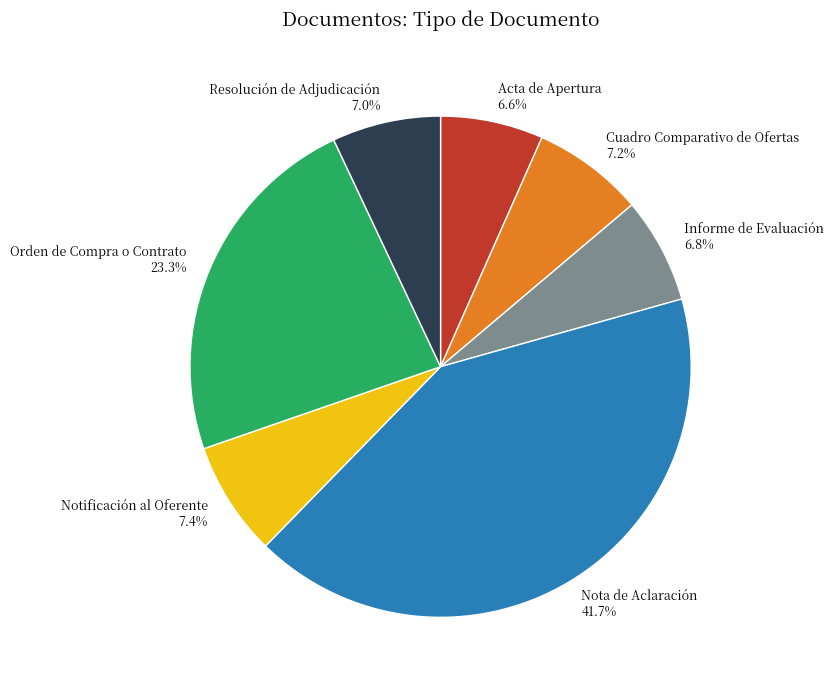

To the nearest percent, what is the average slice percentage?

14%